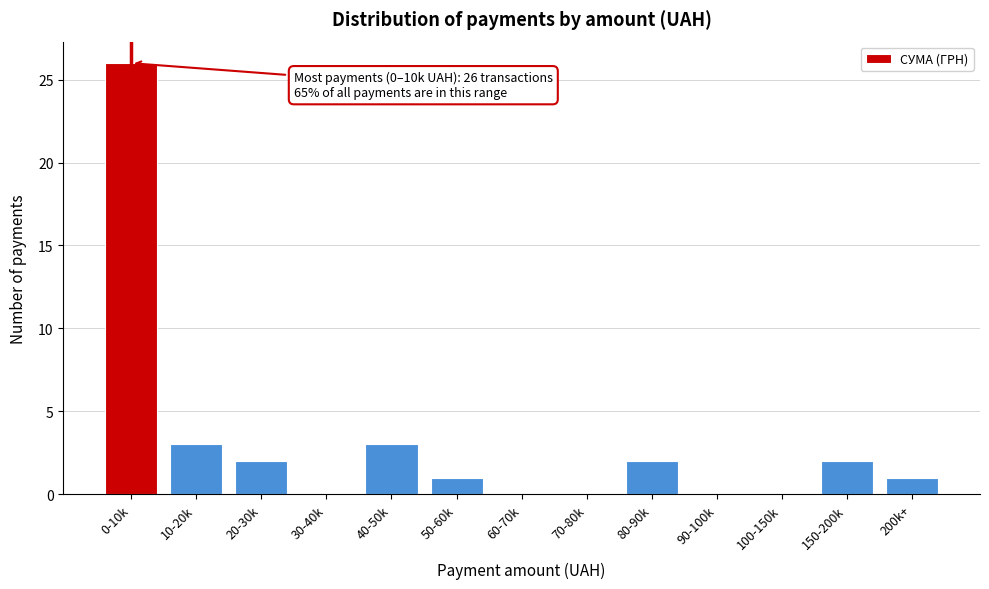

Reading left to right, what are all the values shown in this chart?

0-10k=26	10-20k=3	20-30k=2	30-40k=0	40-50k=3	50-60k=1	60-70k=0	70-80k=0	80-90k=2	90-100k=0	100-150k=0	150-200k=2	200k+=1